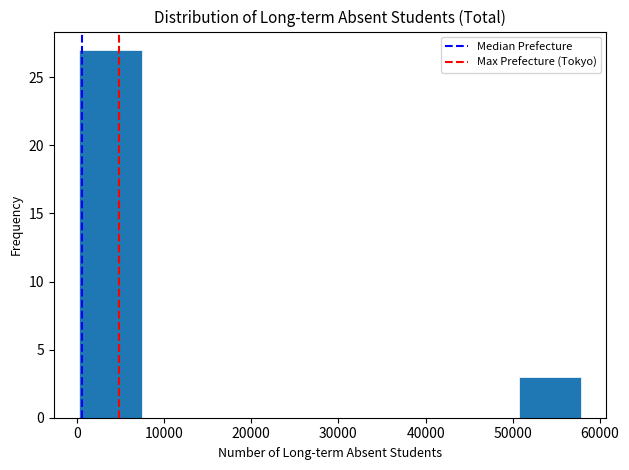

How tall is the bar that spans 0 to 7000 on the x-axis? Neither the bar edges nor the heights are printed on the chart, so give them approximately, as read against the axes.

27